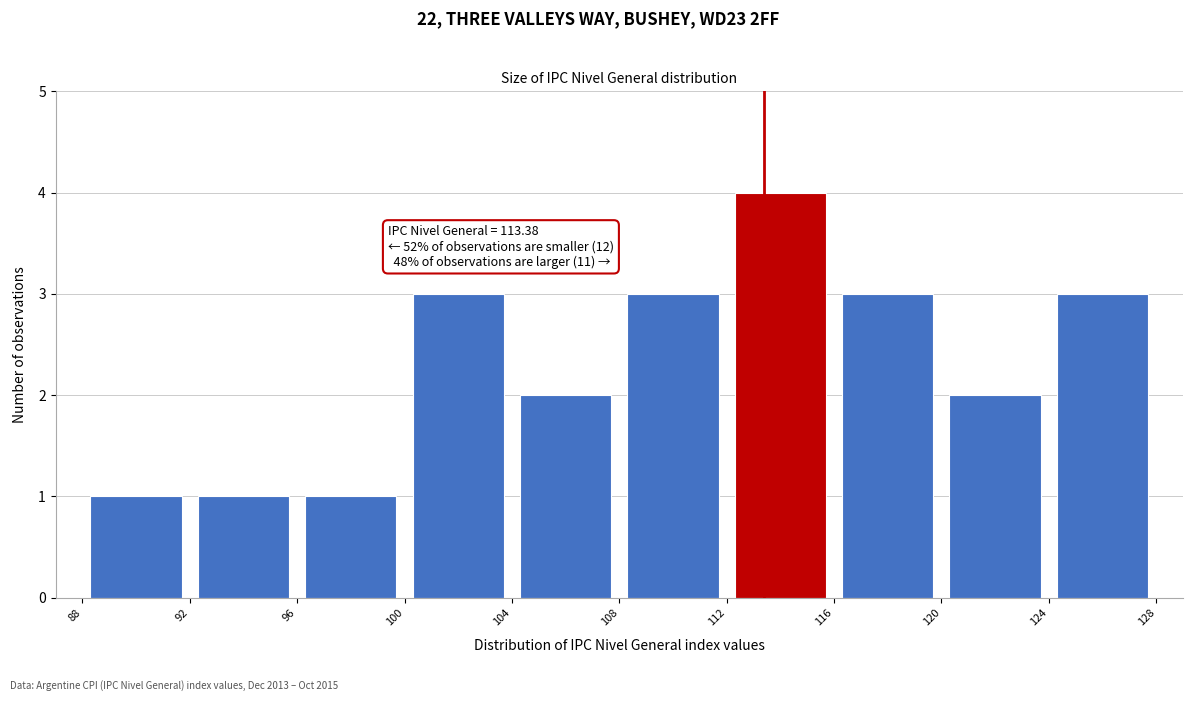

Which range on the x-axis has the tallest bar?

112 to 116